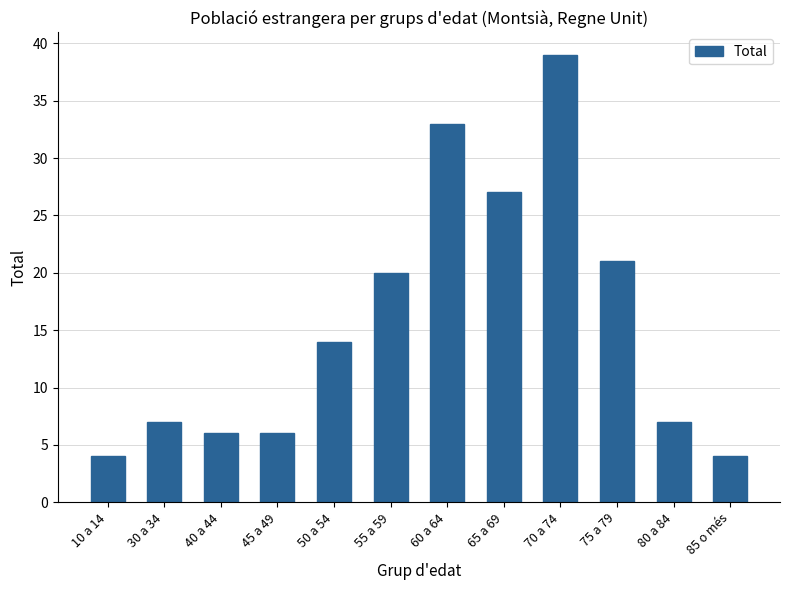

What is the average value?

16